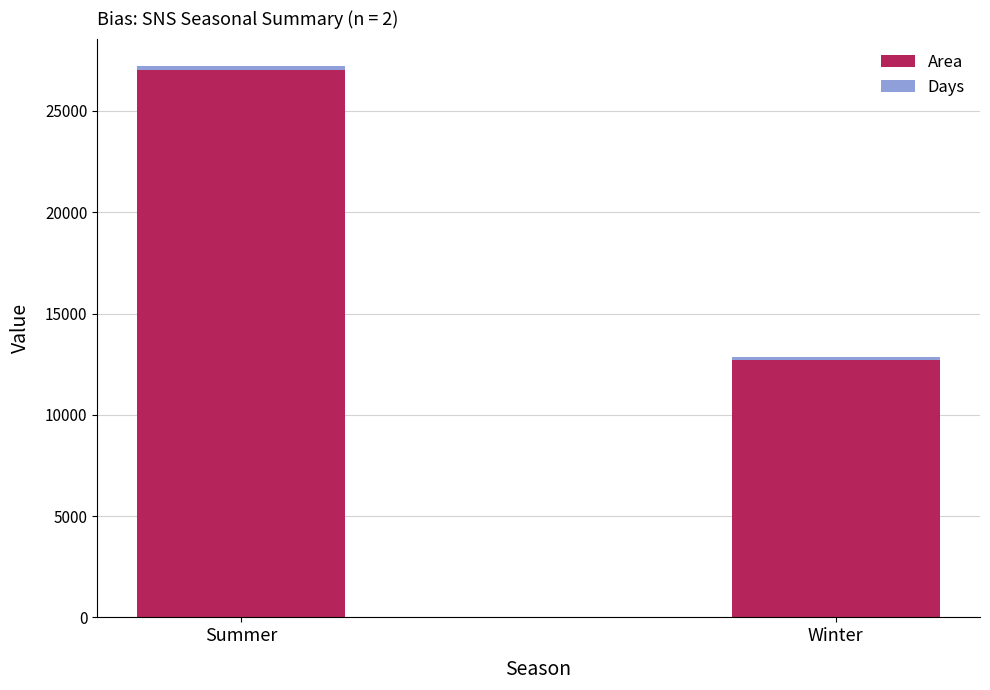

What is the value of the Area bar at the 1st from the left?

27028